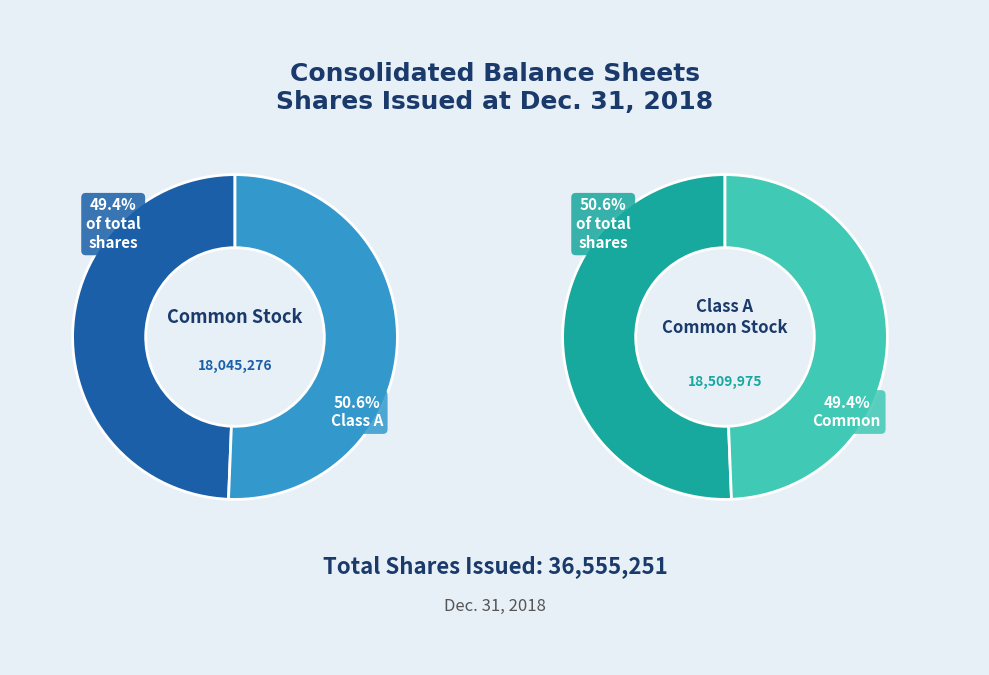

What is the ratio of the value at Common stock, shares issued (Class A) to the value at Common stock, shares issued (Common Stock)?

1.0